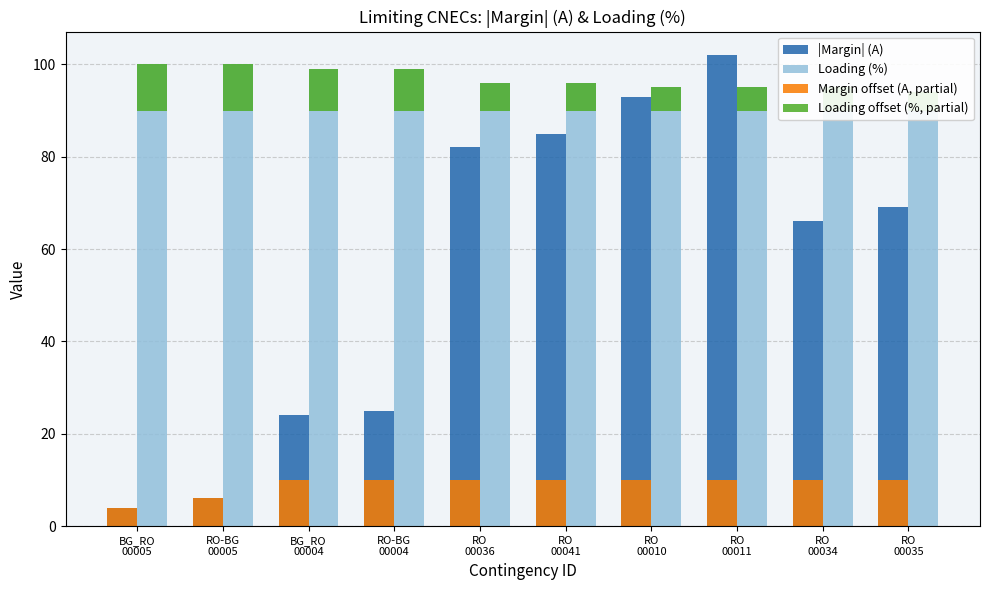

What is the difference between the maximum and minimum values in the |Margin| (A) series?

98